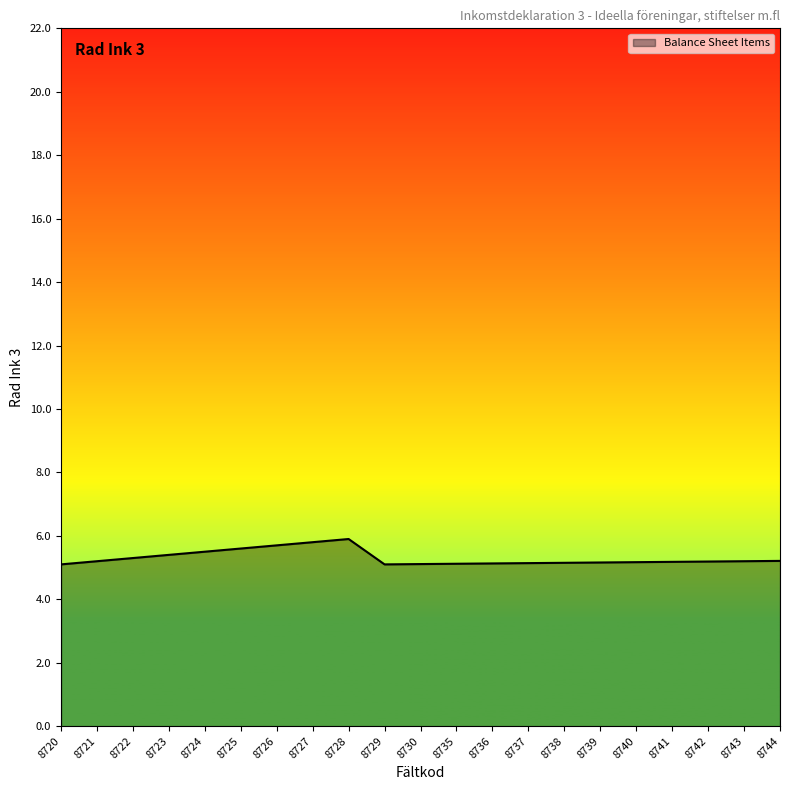

What is the difference between the maximum and minimum values?

0.8